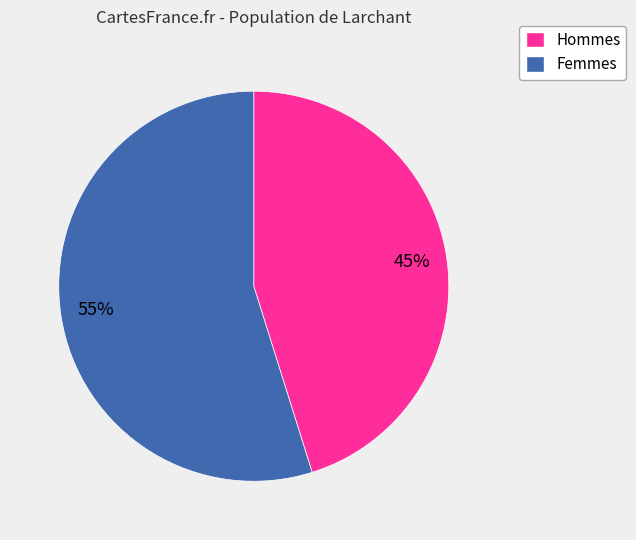

Is there any slice that represents more than half of the pie?

Yes